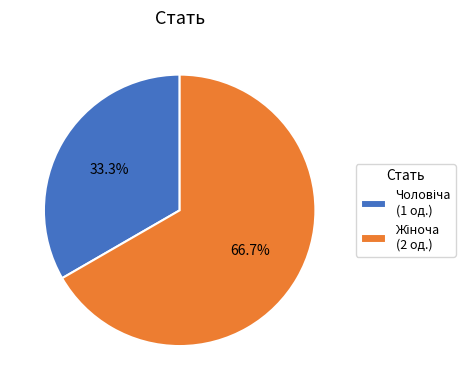

What is the largest slice in the pie chart?

Жіноча